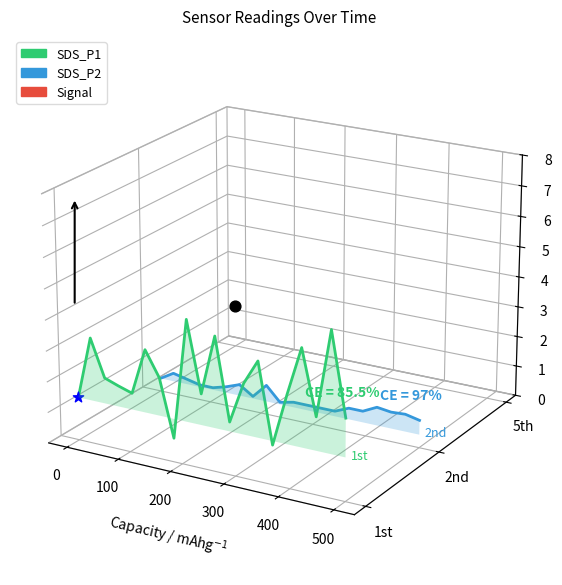

At which category is the sum across all series the highest?

100